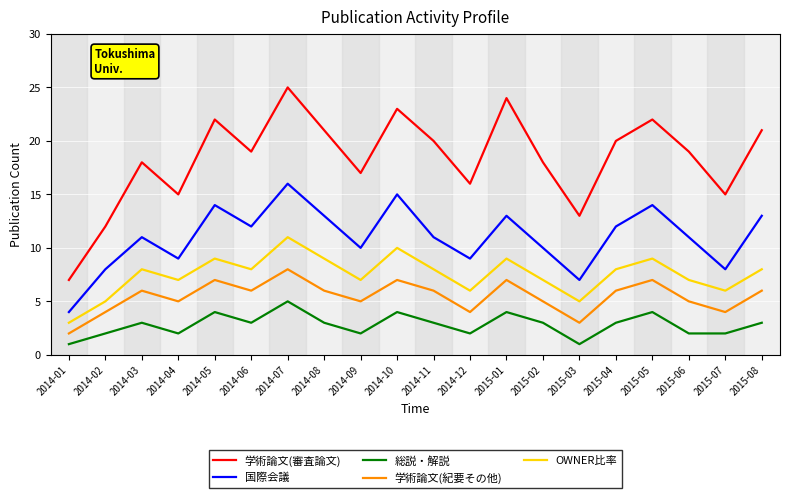

List the series in order of their peak value, highest first.

学術論文(審査論文), 国際会議, OWNER比率, 学術論文(紀要その他), 総説・解説